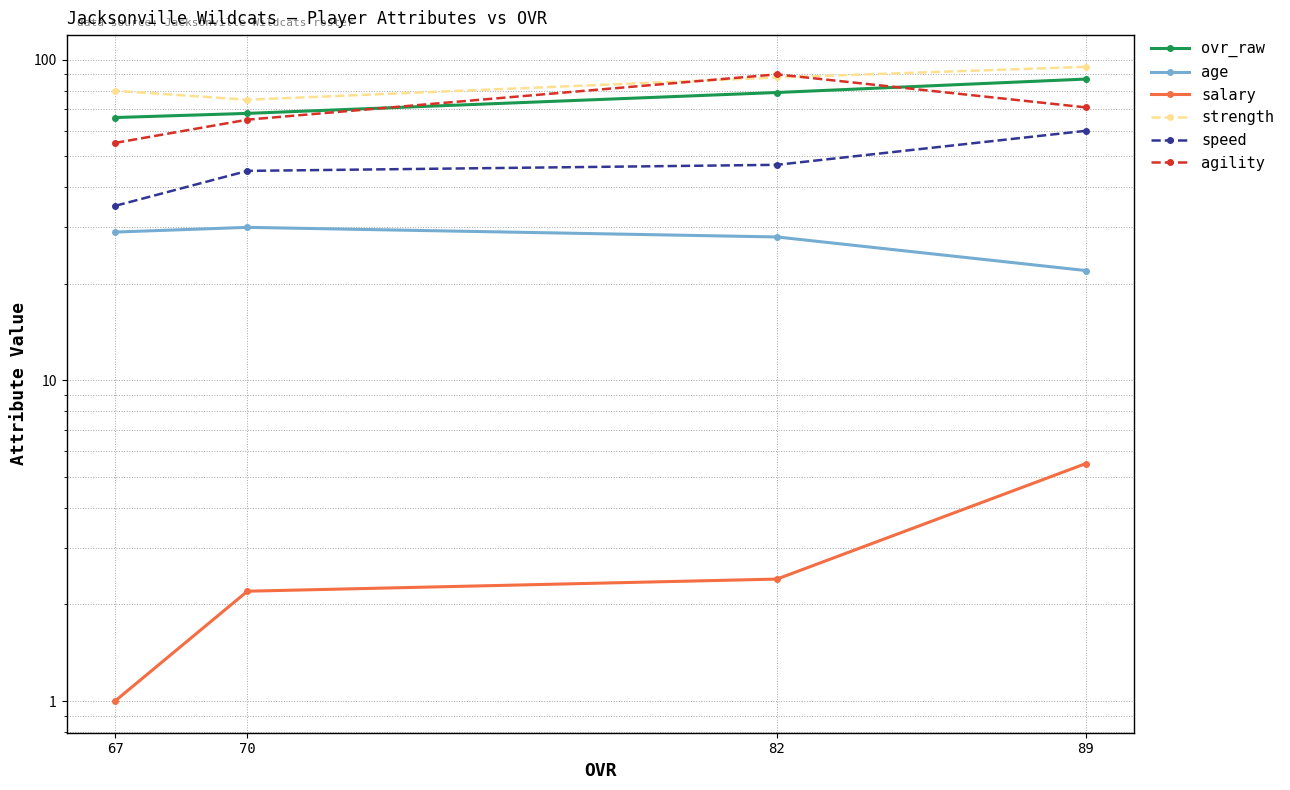

True or false: strength has more than 0 interior local peaks.

False